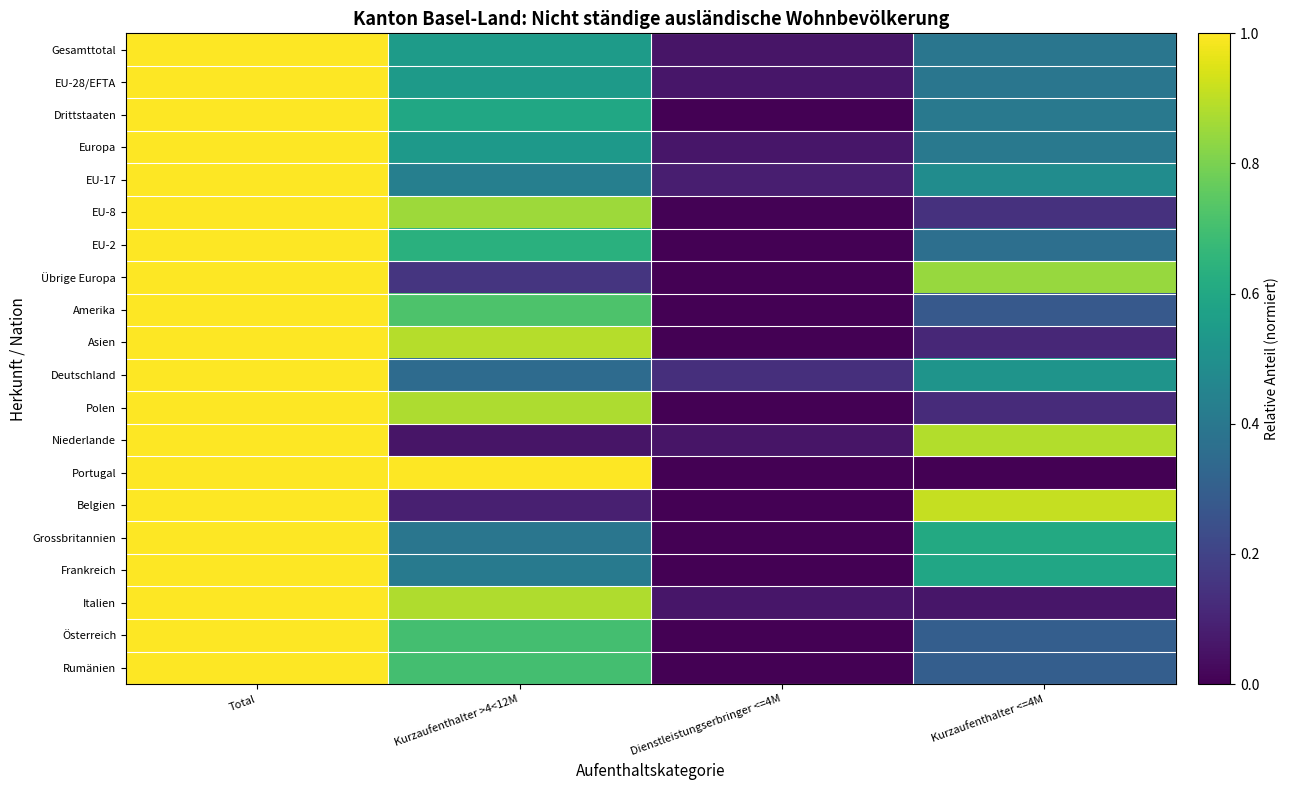

Reading left to right, transcribe all the data shown in this chart.

Gesamttotal: Total=1.0	Kurzaufenthalter >4<12M=0.5	Dienstleistungserbringer <=4M=0.1	Kurzaufenthalter <=4M=0.4
EU-28/EFTA: Total=1.0	Kurzaufenthalter >4<12M=0.5	Dienstleistungserbringer <=4M=0.1	Kurzaufenthalter <=4M=0.4
Drittstaaten: Total=1.0	Kurzaufenthalter >4<12M=0.6	Dienstleistungserbringer <=4M=0.0	Kurzaufenthalter <=4M=0.4
Europa: Total=1.0	Kurzaufenthalter >4<12M=0.5	Dienstleistungserbringer <=4M=0.1	Kurzaufenthalter <=4M=0.4
EU-17: Total=1.0	Kurzaufenthalter >4<12M=0.4	Dienstleistungserbringer <=4M=0.1	Kurzaufenthalter <=4M=0.5
EU-8: Total=1.0	Kurzaufenthalter >4<12M=0.9	Dienstleistungserbringer <=4M=0.0	Kurzaufenthalter <=4M=0.1
EU-2: Total=1.0	Kurzaufenthalter >4<12M=0.6	Dienstleistungserbringer <=4M=0.0	Kurzaufenthalter <=4M=0.4
Übrige Europa: Total=1.0	Kurzaufenthalter >4<12M=0.2	Dienstleistungserbringer <=4M=0.0	Kurzaufenthalter <=4M=0.8
Amerika: Total=1.0	Kurzaufenthalter >4<12M=0.7	Dienstleistungserbringer <=4M=0.0	Kurzaufenthalter <=4M=0.3
Asien: Total=1.0	Kurzaufenthalter >4<12M=0.9	Dienstleistungserbringer <=4M=0.0	Kurzaufenthalter <=4M=0.1
Deutschland: Total=1.0	Kurzaufenthalter >4<12M=0.4	Dienstleistungserbringer <=4M=0.1	Kurzaufenthalter <=4M=0.5
Polen: Total=1.0	Kurzaufenthalter >4<12M=0.9	Dienstleistungserbringer <=4M=0.0	Kurzaufenthalter <=4M=0.1
Niederlande: Total=1.0	Kurzaufenthalter >4<12M=0.1	Dienstleistungserbringer <=4M=0.1	Kurzaufenthalter <=4M=0.9
Portugal: Total=1.0	Kurzaufenthalter >4<12M=1.0	Dienstleistungserbringer <=4M=0.0	Kurzaufenthalter <=4M=0.0
Belgien: Total=1.0	Kurzaufenthalter >4<12M=0.1	Dienstleistungserbringer <=4M=0.0	Kurzaufenthalter <=4M=0.9
Grossbritannien: Total=1.0	Kurzaufenthalter >4<12M=0.4	Dienstleistungserbringer <=4M=0.0	Kurzaufenthalter <=4M=0.6
Frankreich: Total=1.0	Kurzaufenthalter >4<12M=0.4	Dienstleistungserbringer <=4M=0.0	Kurzaufenthalter <=4M=0.6
Italien: Total=1.0	Kurzaufenthalter >4<12M=0.9	Dienstleistungserbringer <=4M=0.1	Kurzaufenthalter <=4M=0.1
Österreich: Total=1.0	Kurzaufenthalter >4<12M=0.7	Dienstleistungserbringer <=4M=0.0	Kurzaufenthalter <=4M=0.3
Rumänien: Total=1.0	Kurzaufenthalter >4<12M=0.7	Dienstleistungserbringer <=4M=0.0	Kurzaufenthalter <=4M=0.3